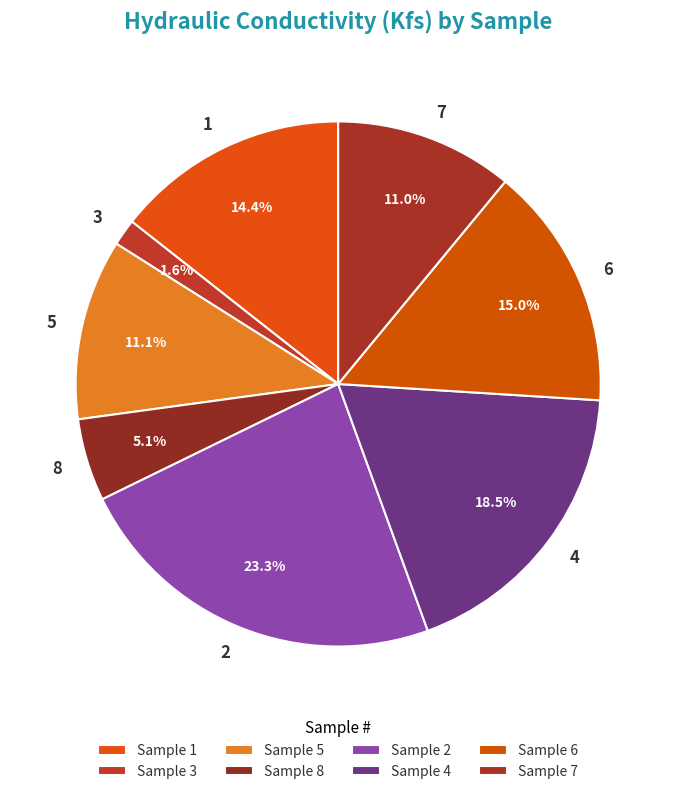

To the nearest percent, what is the difference between the largest and smallest slice percentages?

22%